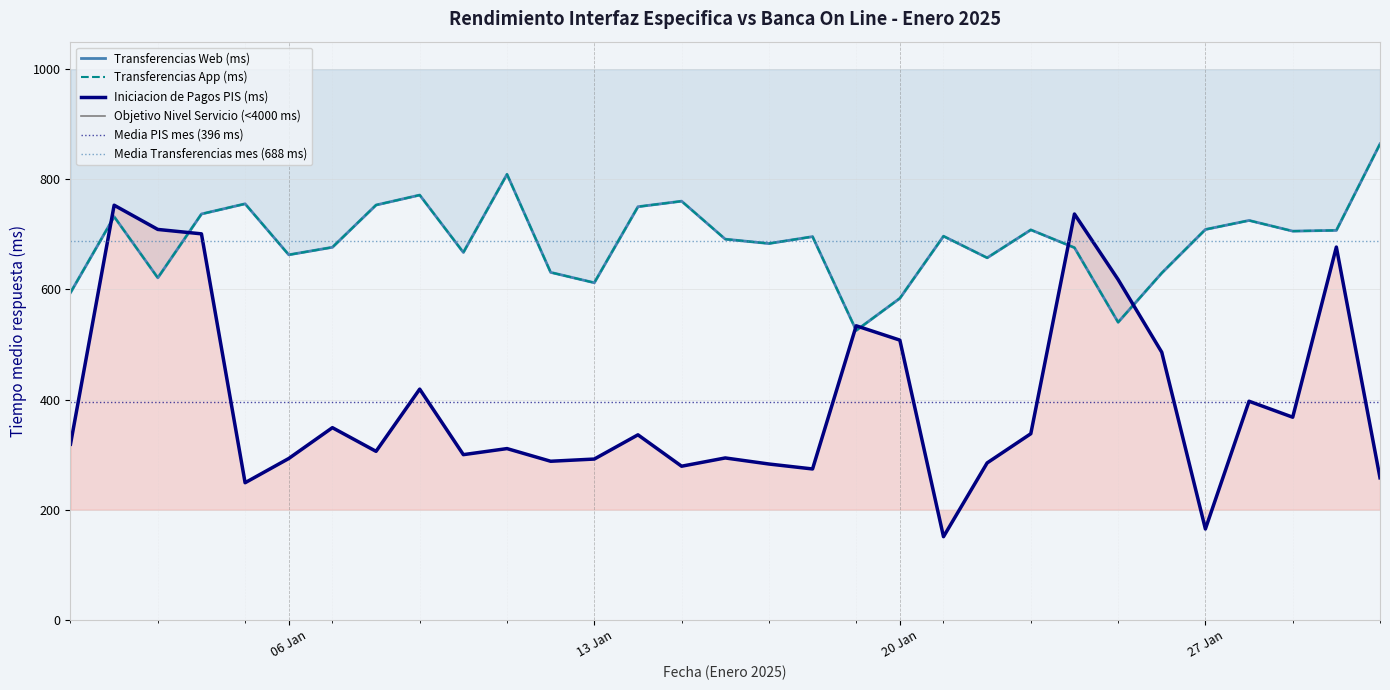

True or false: Iniciacion de Pagos PIS (ms) has a value of 283.0 at 2025-01-17.

True